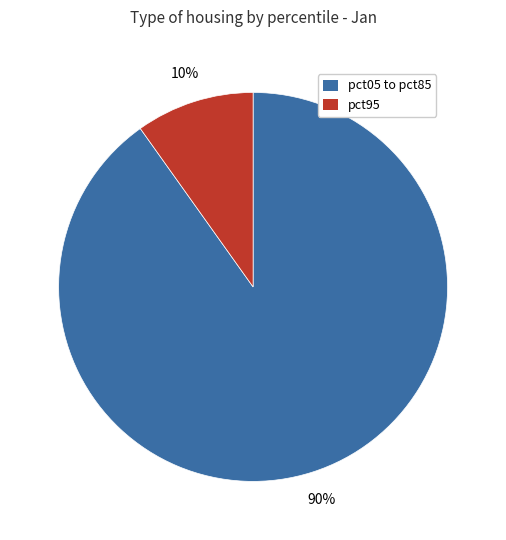

Which category has the biggest portion of the pie?

pct05 to pct85